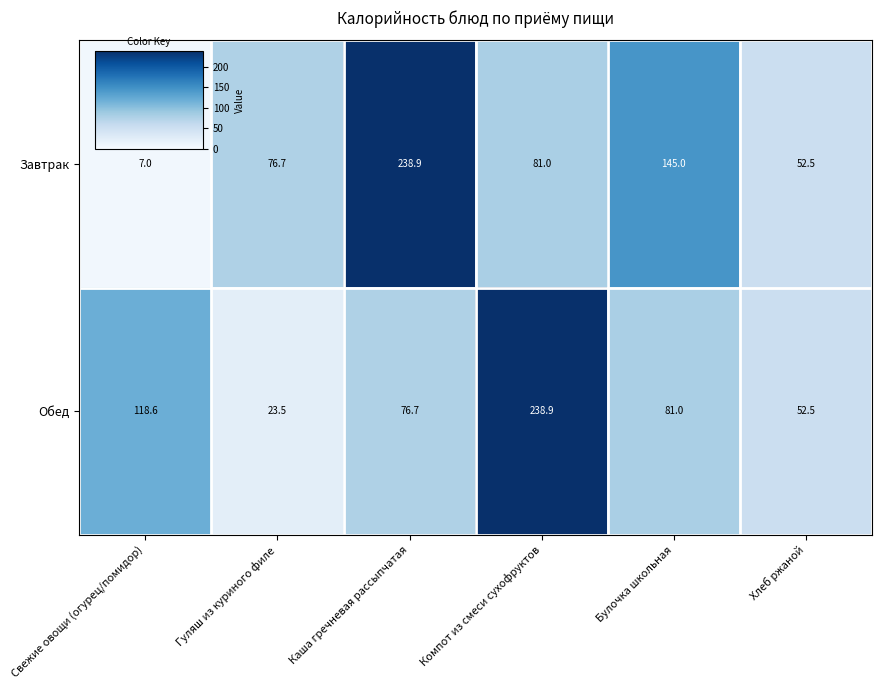

What is the difference between the second highest and second lowest values in the Обед series?

66.1